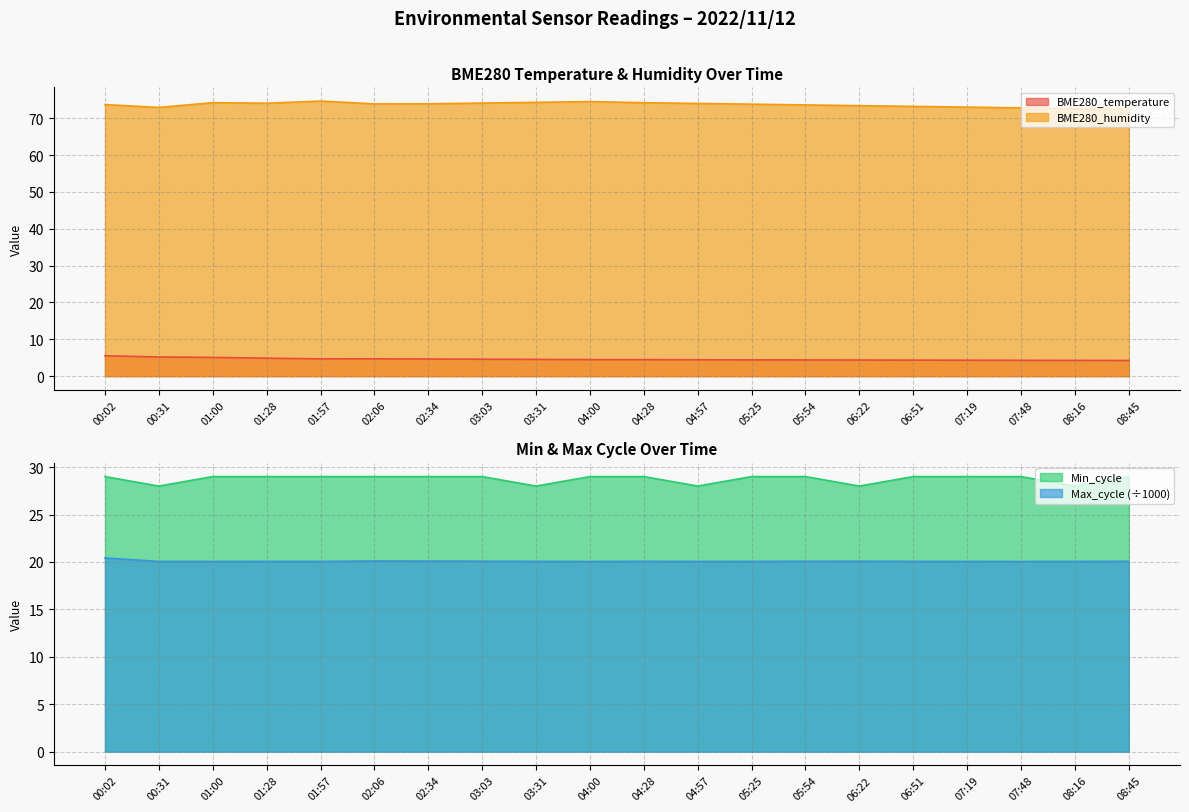

The BME280_temperature series shows 8.9 at 01:00. True or false?

False